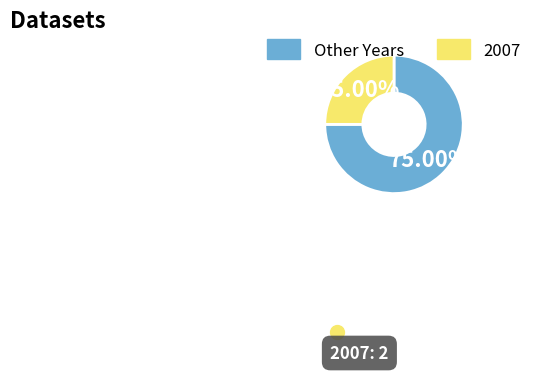

Does any single category account for the majority?

Yes